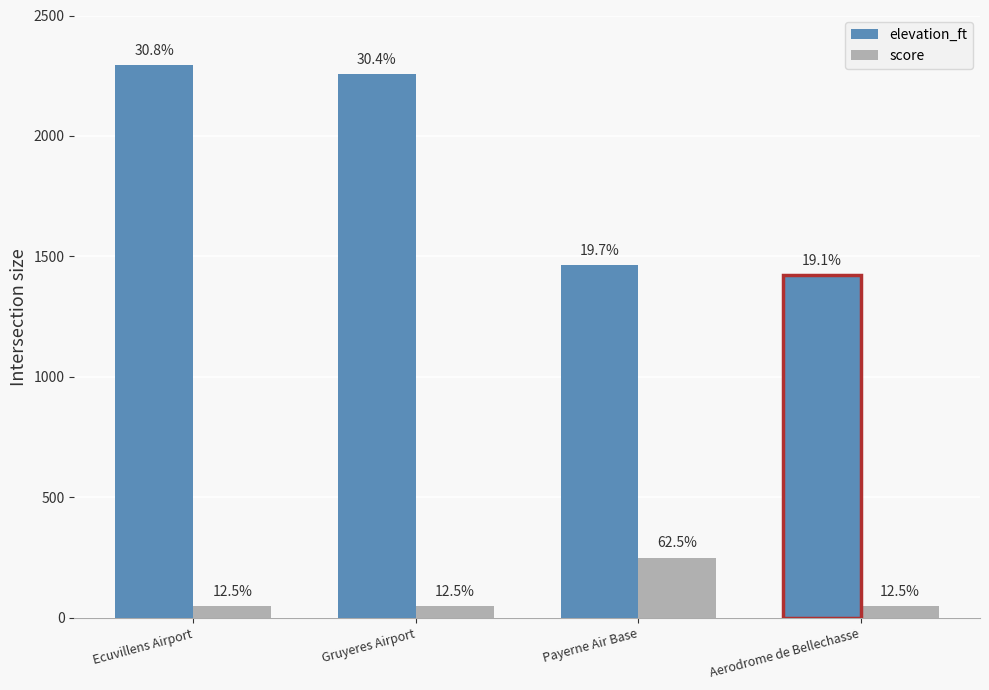

Reading left to right, extract all data points from this chart.

elevation_ft: 2293	2257	1465	1421
score: 50	50	250	50